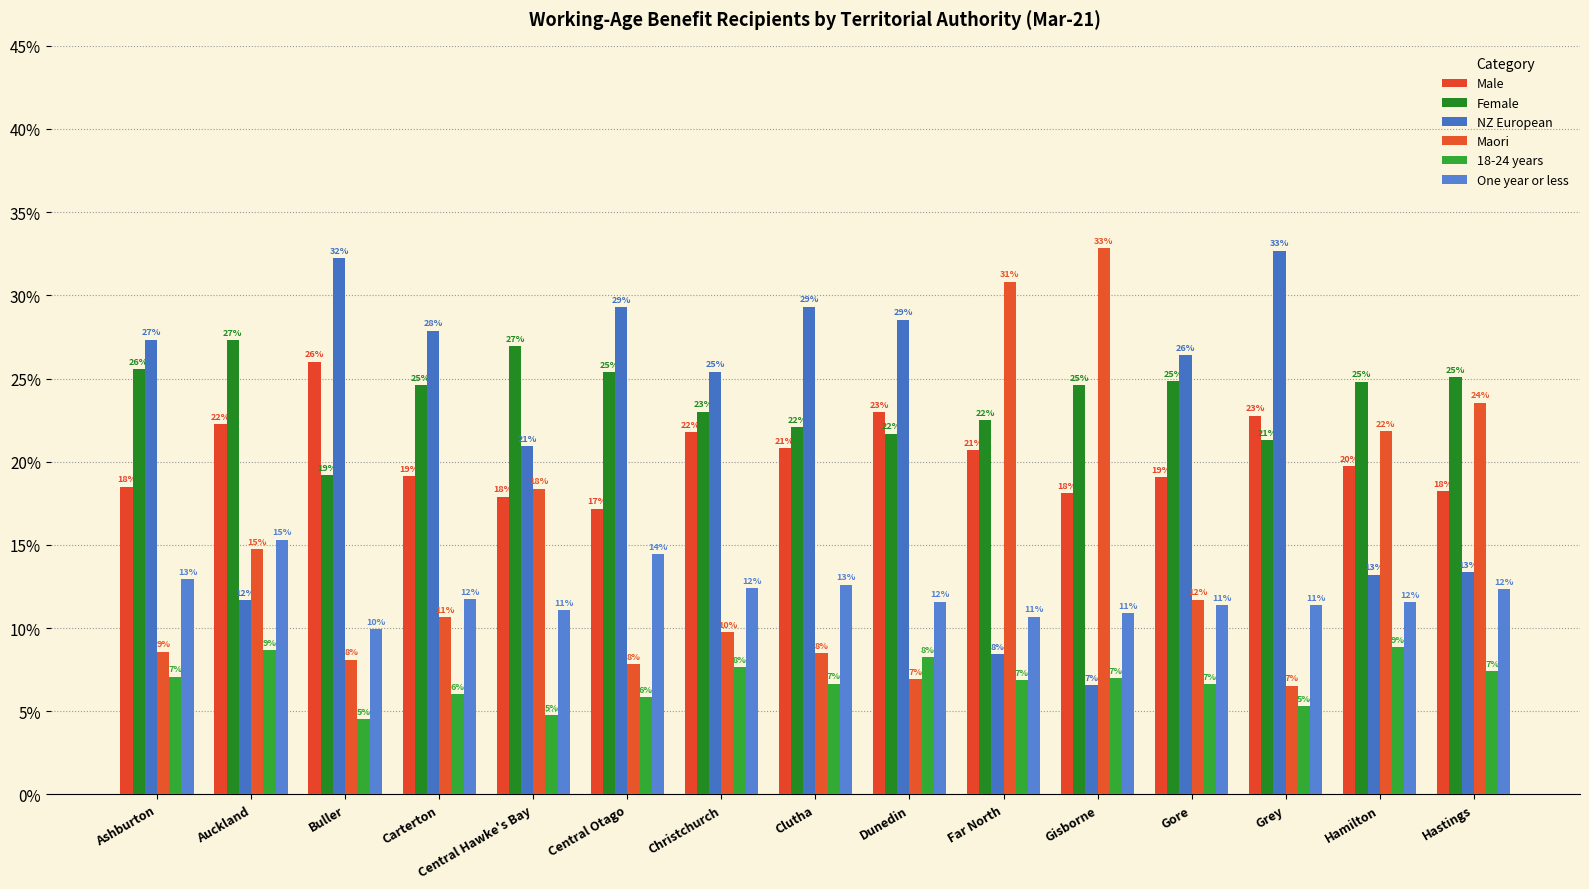

List the series in order of their peak value, lowest first.

18-24 years, One year or less, Male, Female, NZ European, Maori